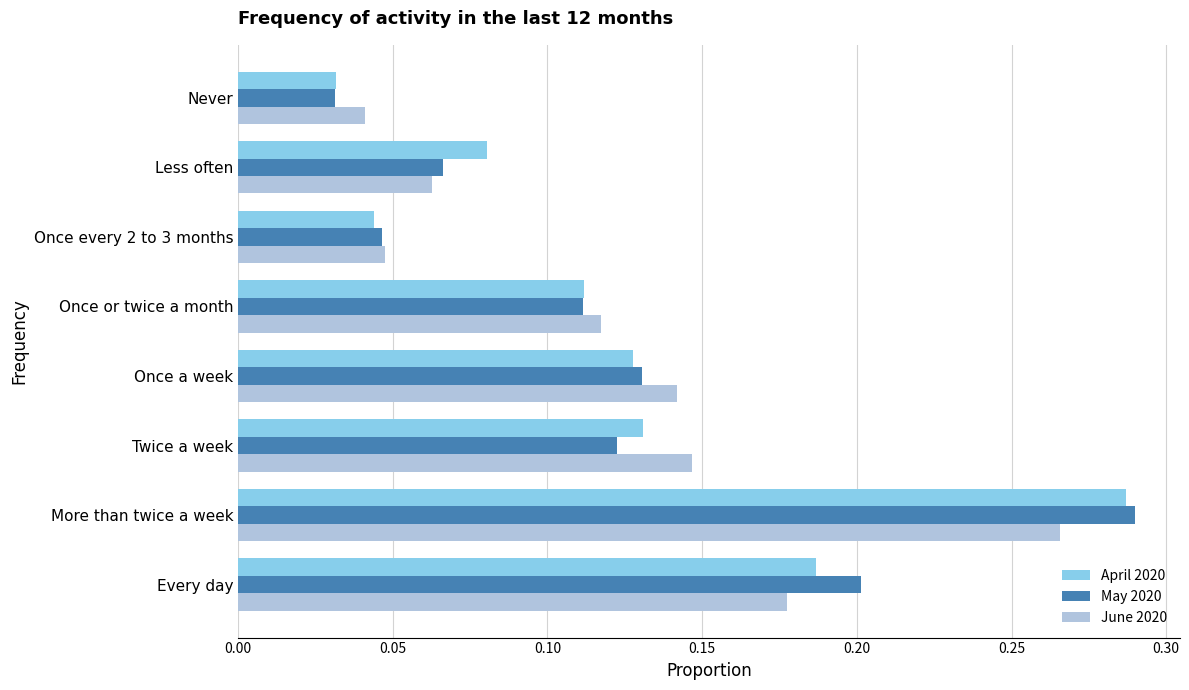

What is the sum of all June 2020 values?

1.0